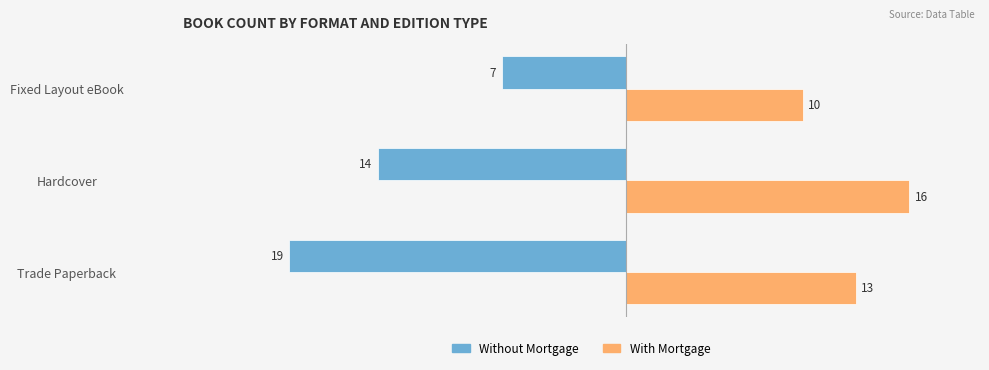

What is the difference between the maximum and minimum values in the Without Mortgage series?

12